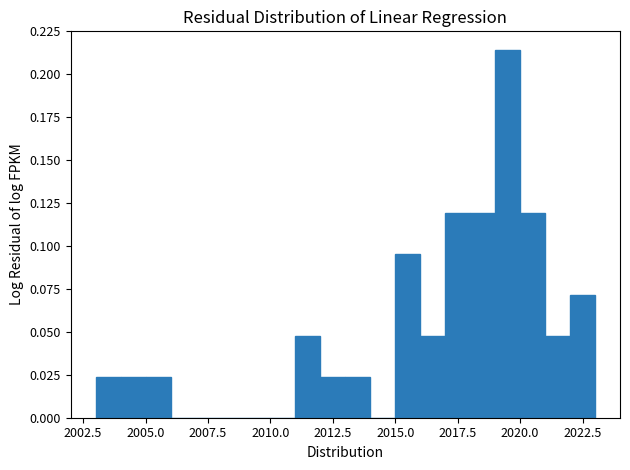

Read against the x-axis, roughly where is the centre of the tallest bar?

2019.5